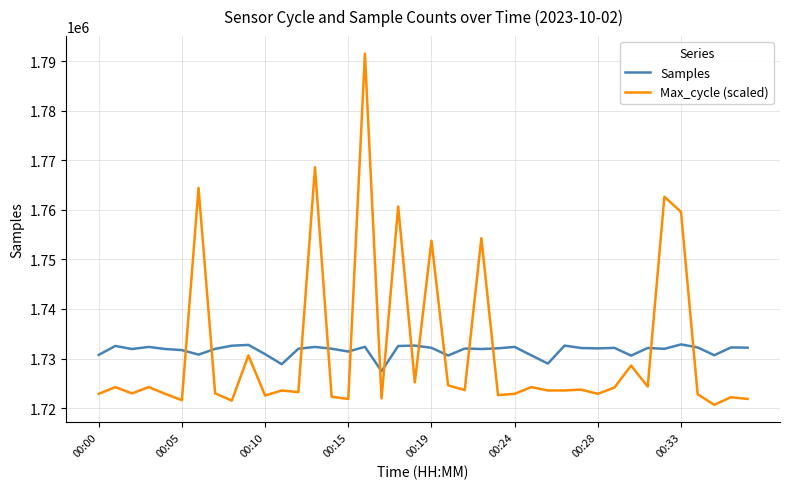

How many categories are shown in the chart?

40